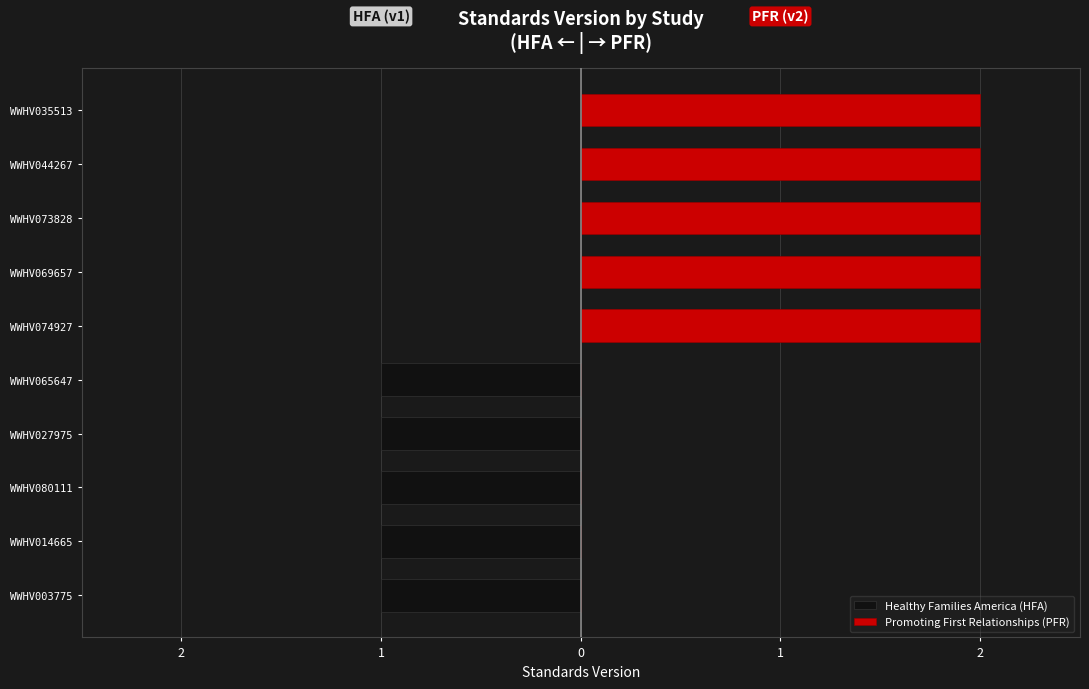

At WWHV035513, list the series in order from smallest to largest.

Healthy Families America (HFA), Promoting First Relationships (PFR)